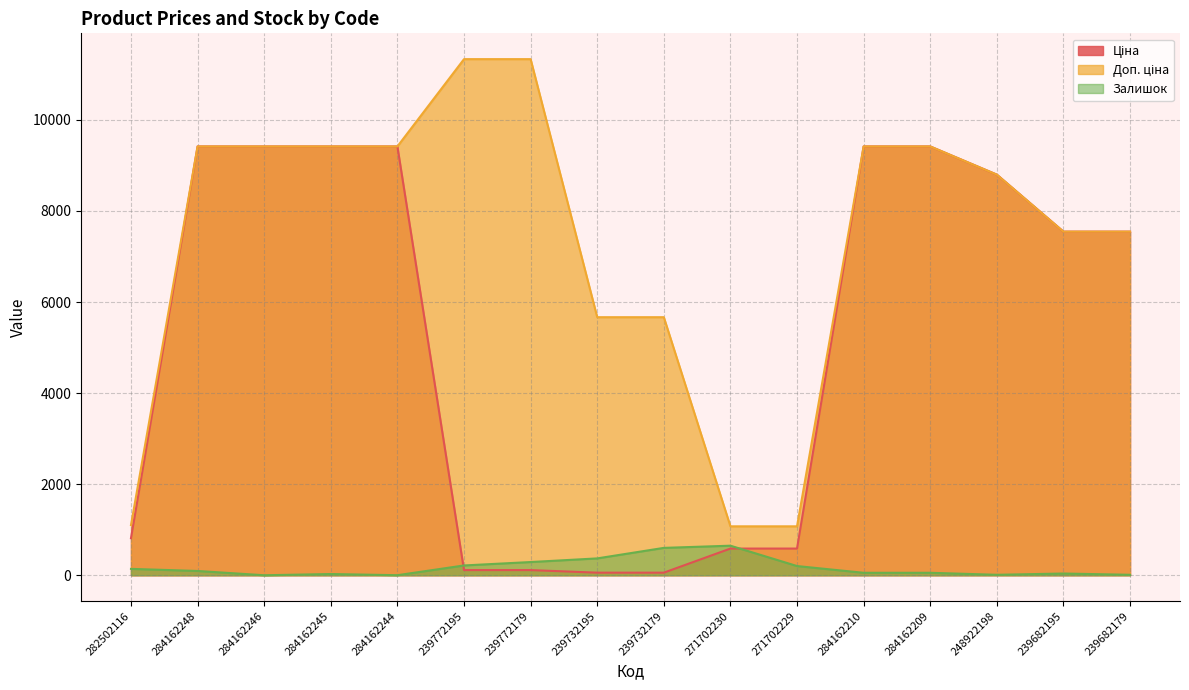

Rank the series by their average value, from highest to lowest.

Доп. ціна, Ціна, Залишок